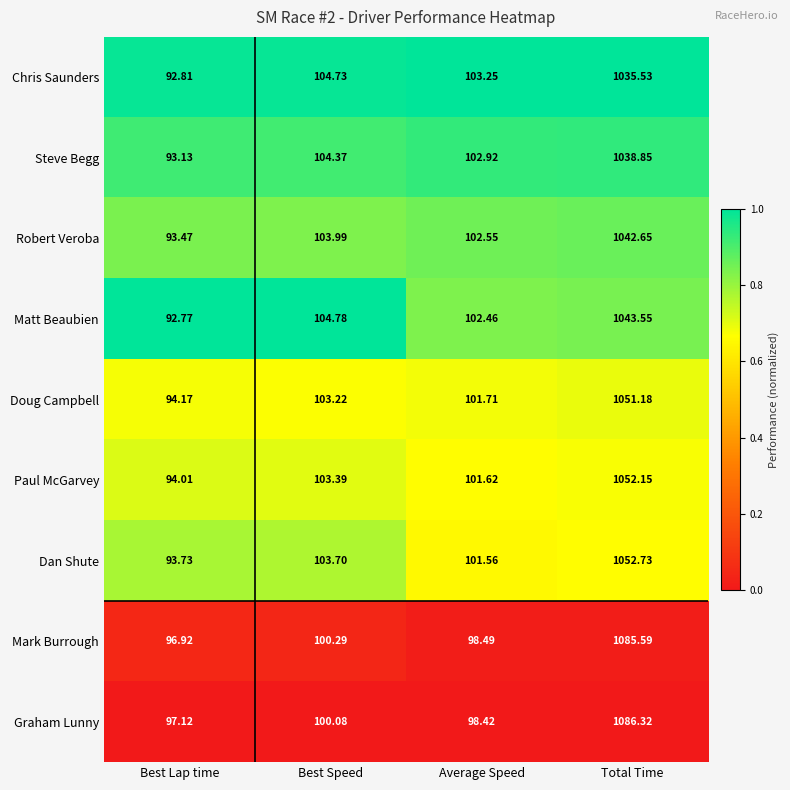

At which category is the sum across all series the highest?

Total Time